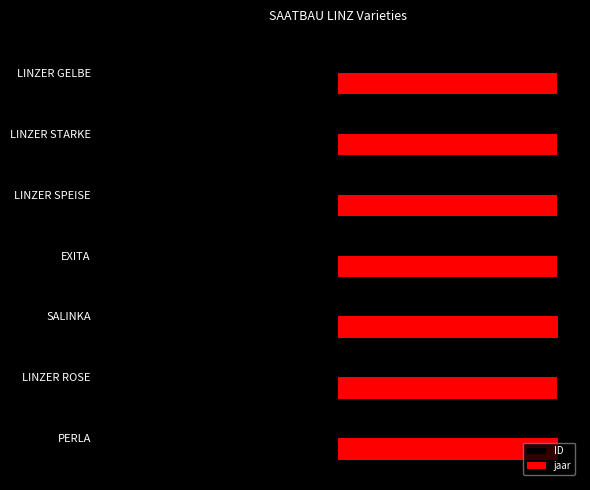

Are the bars grouped side by side (vs. stacked)?

Yes